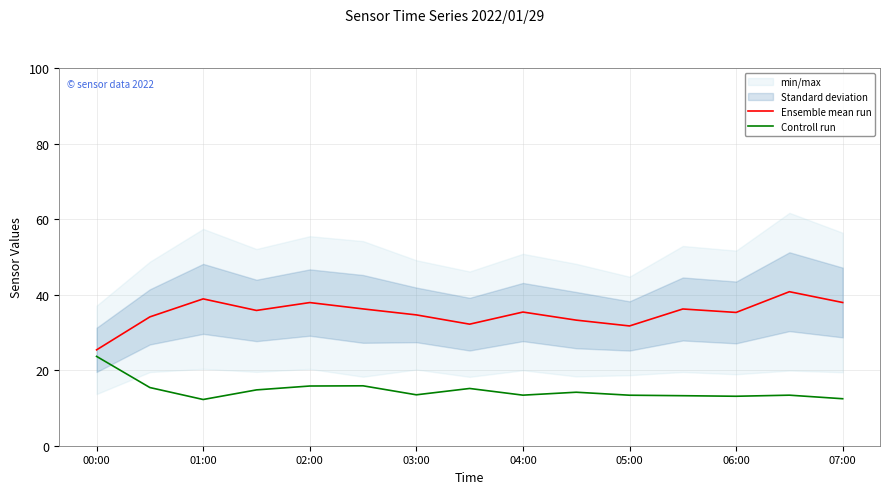

What is the minimum value for Ensemble mean run?

25.4